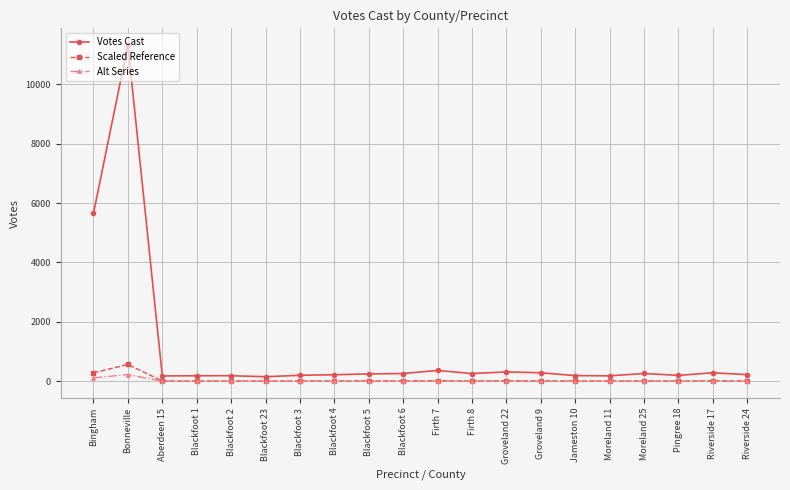

What is the minimum value shown in the chart?

3.1